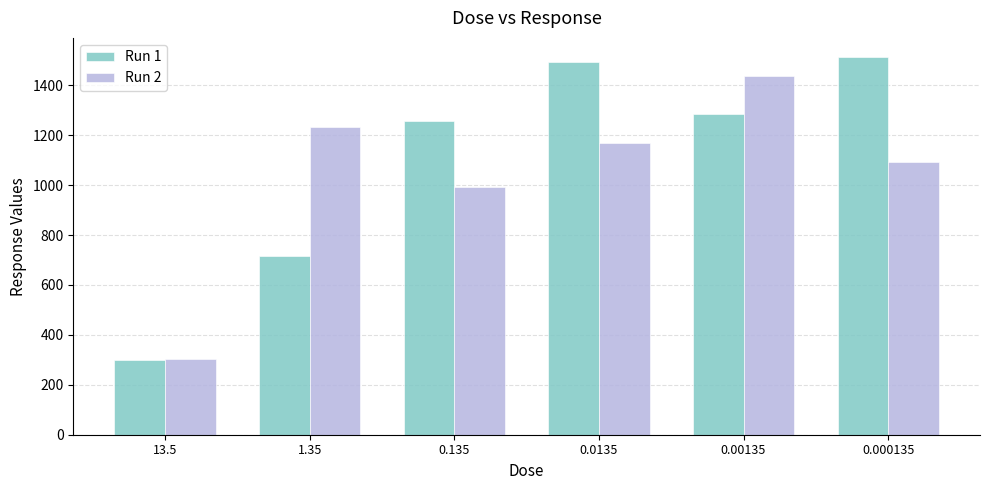

Where does the Run 1 series first go above 1286?

0.0135